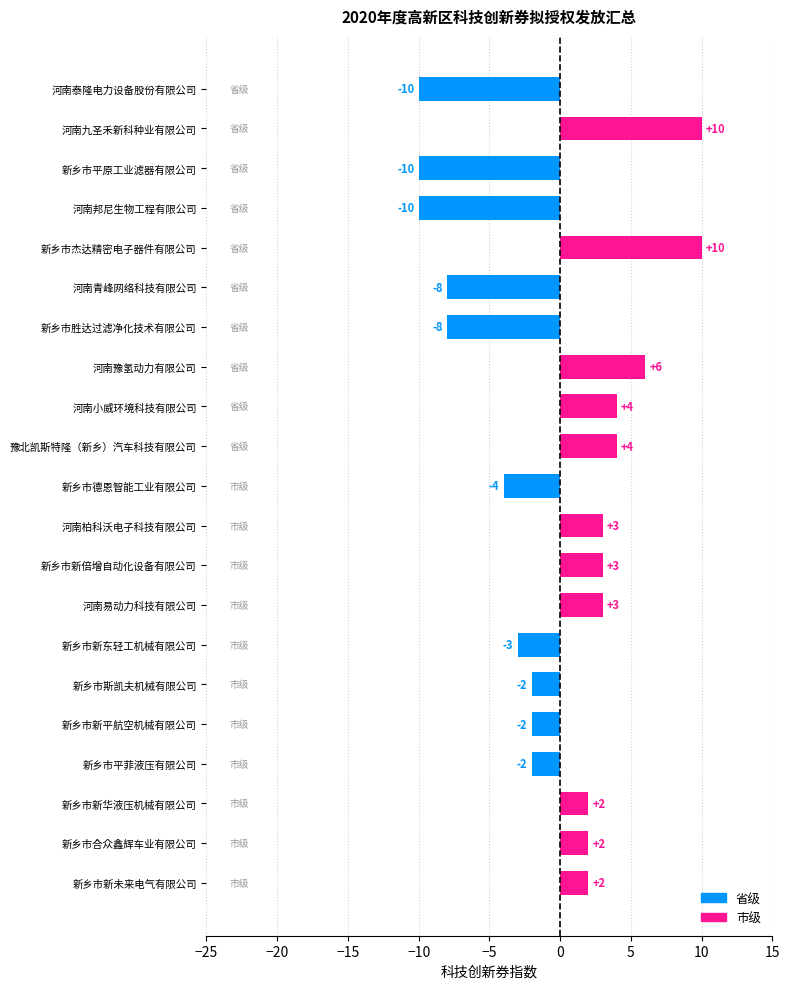

What is the sum of the values at 河南泰隆电力设备股份有限公司 and 新乡市平菲液压有限公司?

-12